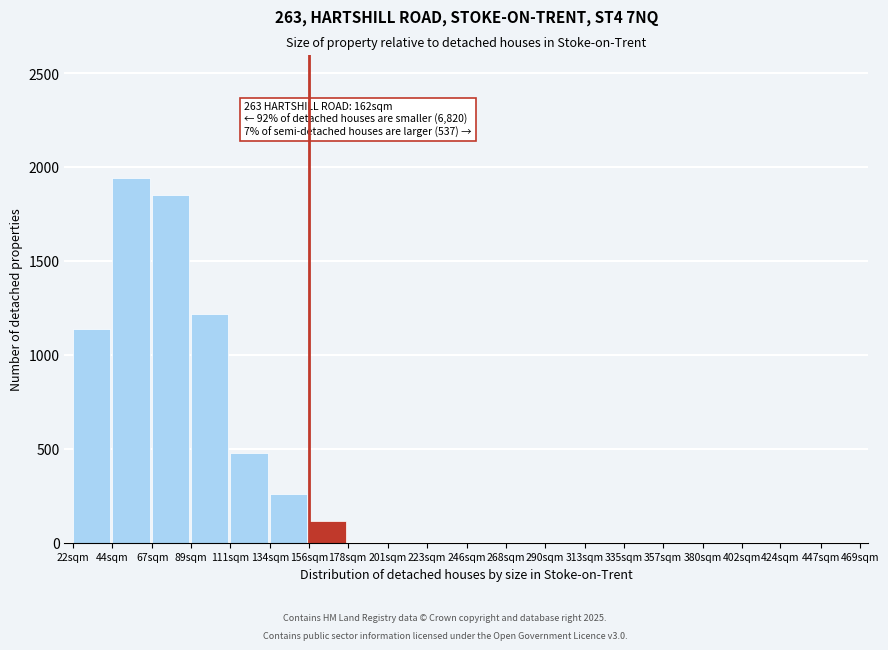

Reading left to right, transcribe all the data shown in this chart.

22sqm=1139	44sqm=1942	67sqm=1853	89sqm=1221	111sqm=479	134sqm=258	156sqm=118	178sqm=0	201sqm=0	223sqm=0	246sqm=0	268sqm=0	290sqm=0	313sqm=0	335sqm=0	357sqm=0	380sqm=0	402sqm=0	424sqm=0	447sqm=0